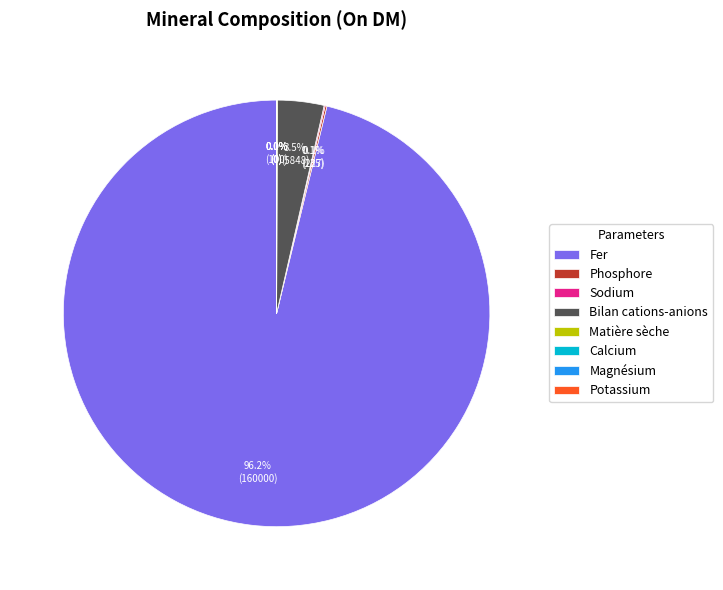

What is the majority slice?

Fer